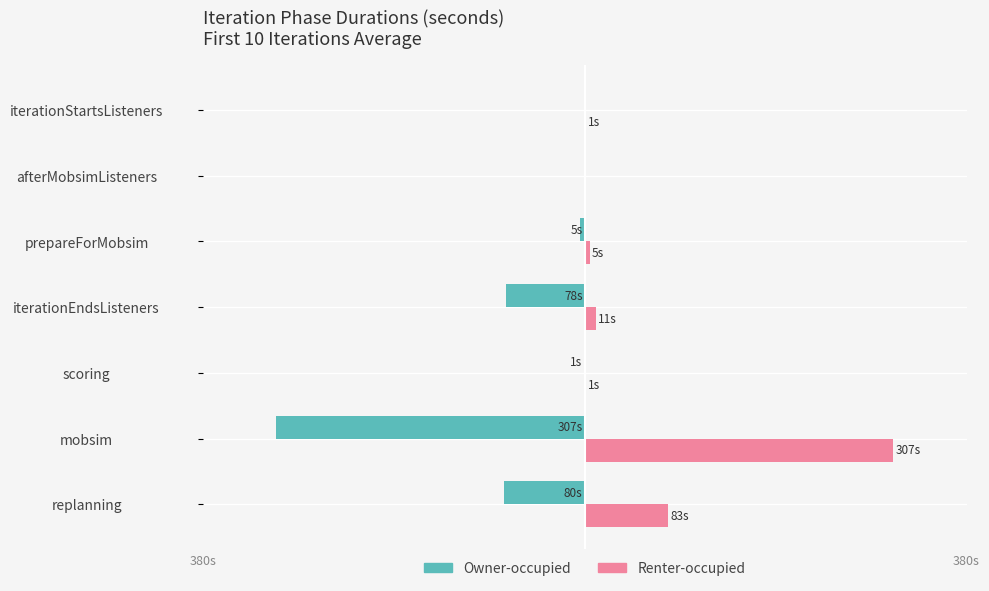

What is the average value of the Owner-occupied series?

-67